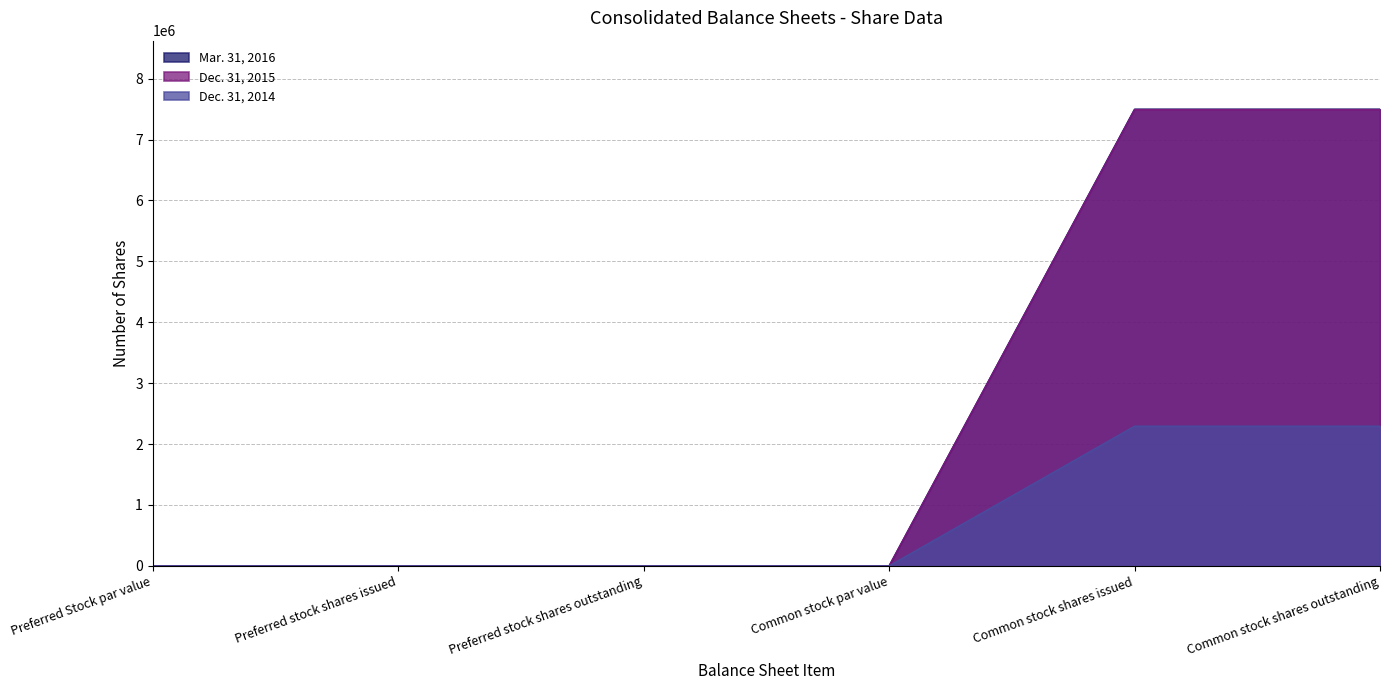

The Dec. 31, 2015 series shows 3309858 at Preferred stock shares issued. True or false?

False